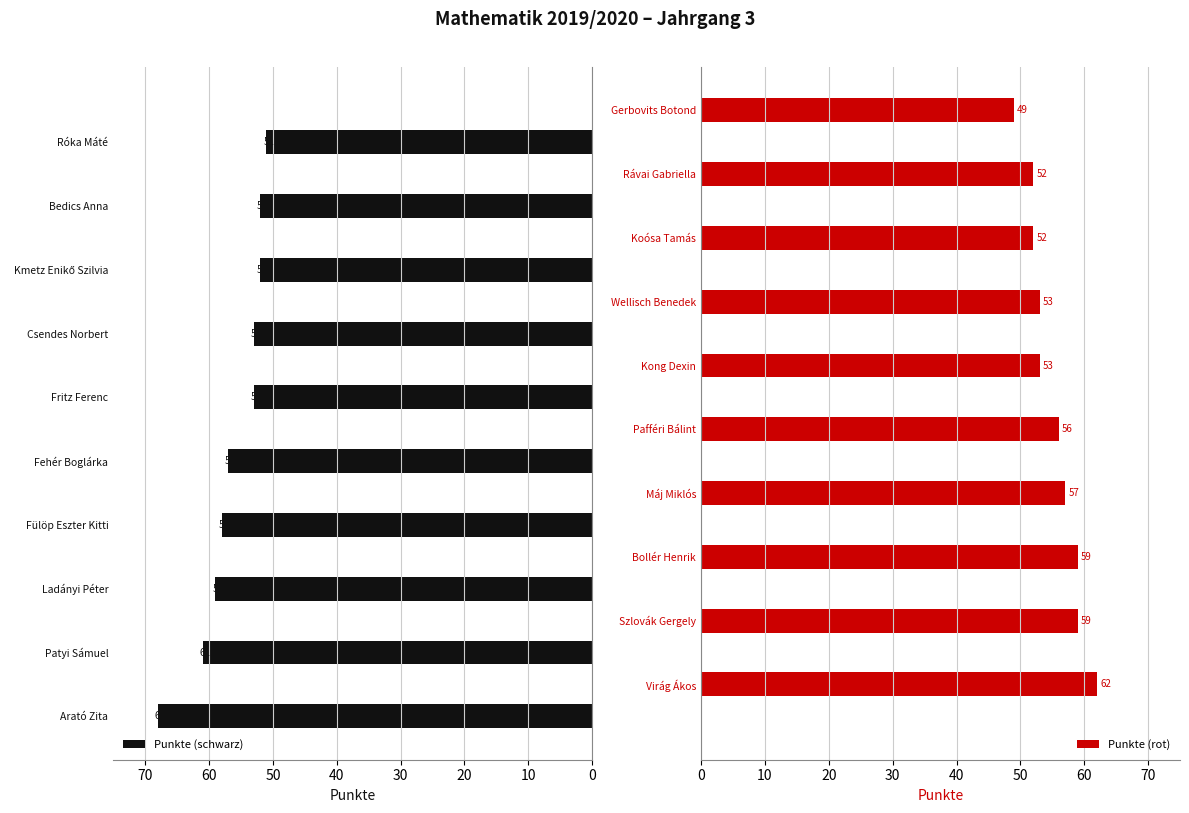

At which label is Punkte (rot) closest to 31?

Gerbovits Botond